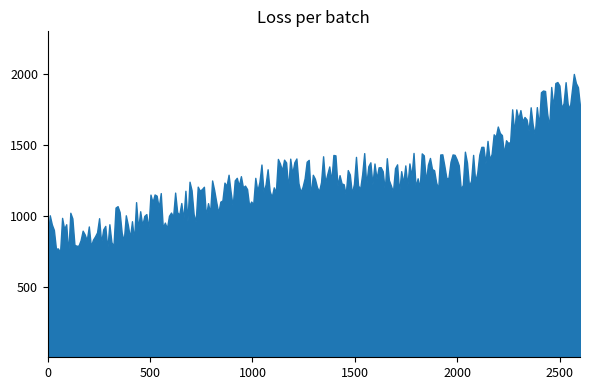

What is the smallest value displayed?

736.3